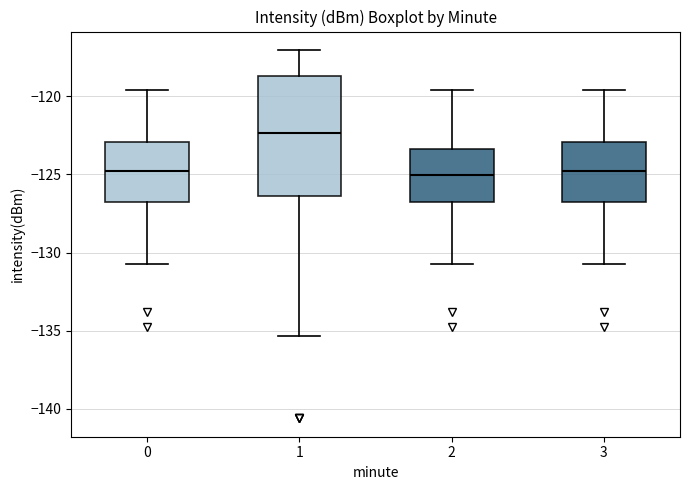

Which box's median line is the highest?

1